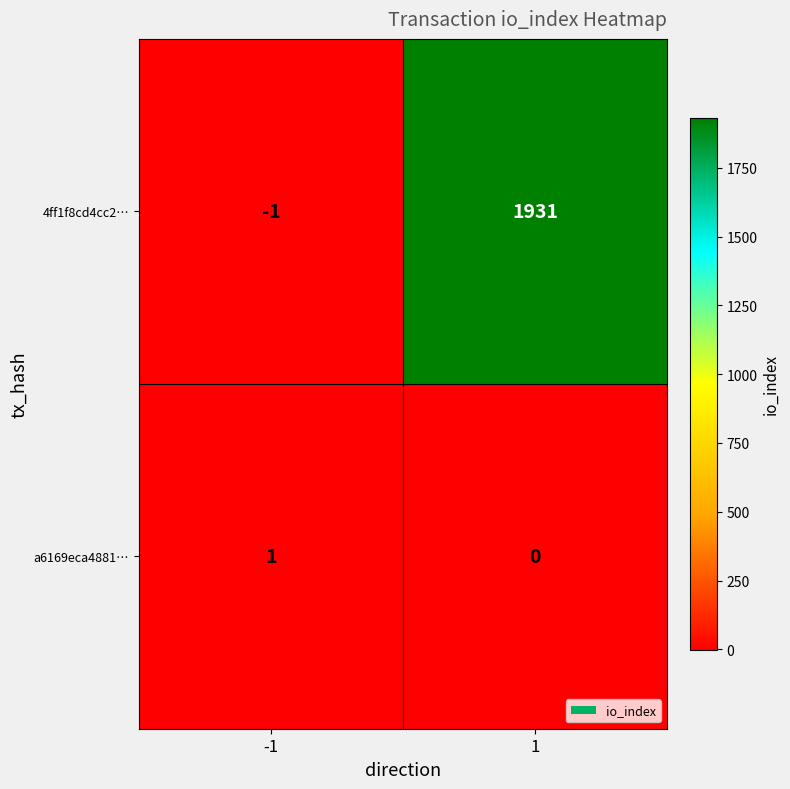

The value of 4ff1f8cd4cc2… at 1 is 1931. True or false?

True